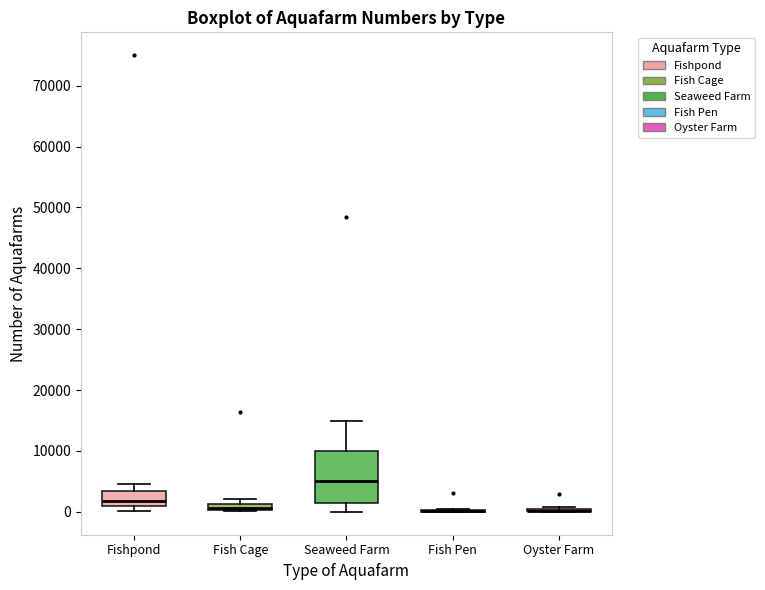

Which box is the tallest, from its lower edge to its upper edge?

Seaweed Farm